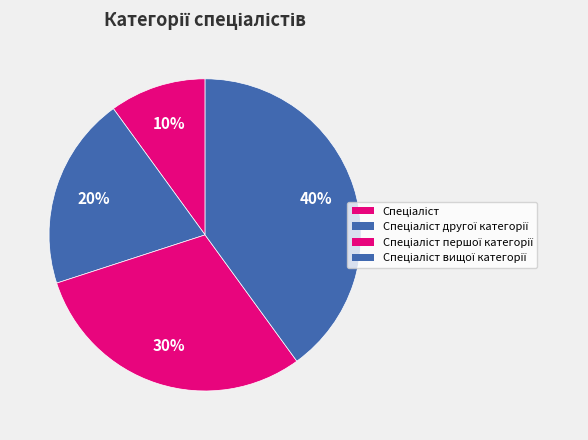

Count the number of slices in the pie.

4